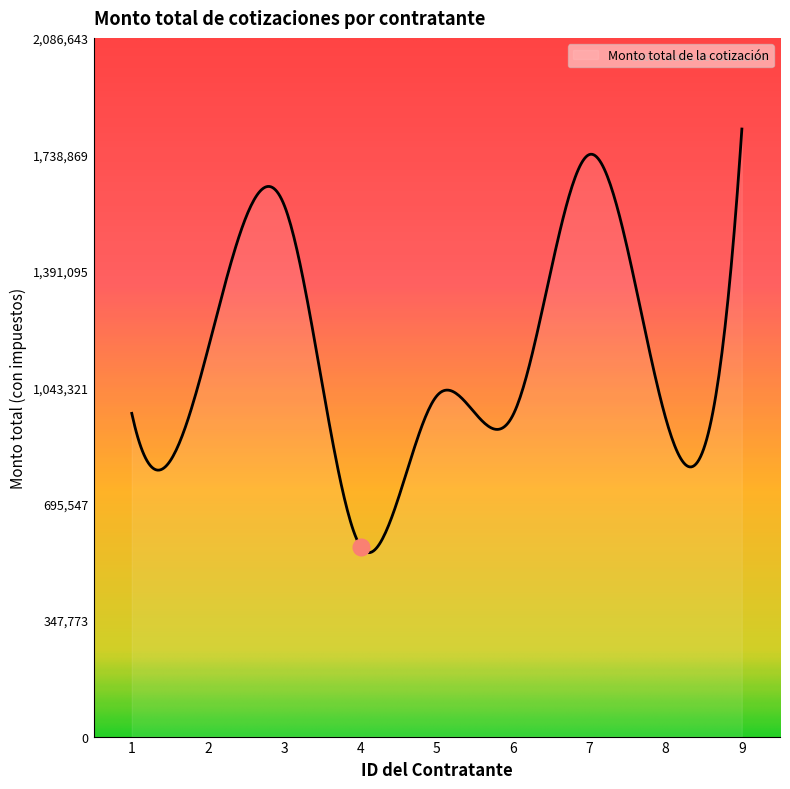

What is the difference between the maximum and minimum values?

1265314.4